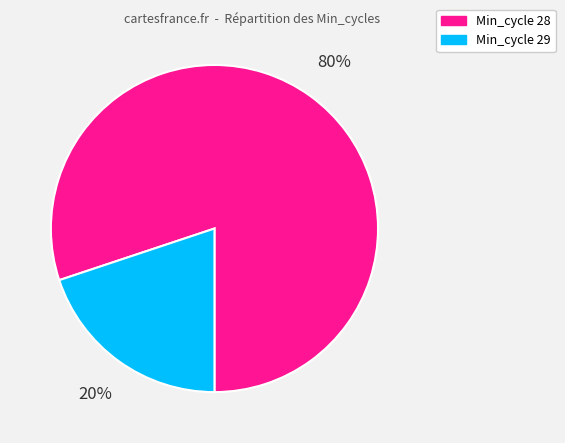

To the nearest percent, what is the average slice percentage?

50%